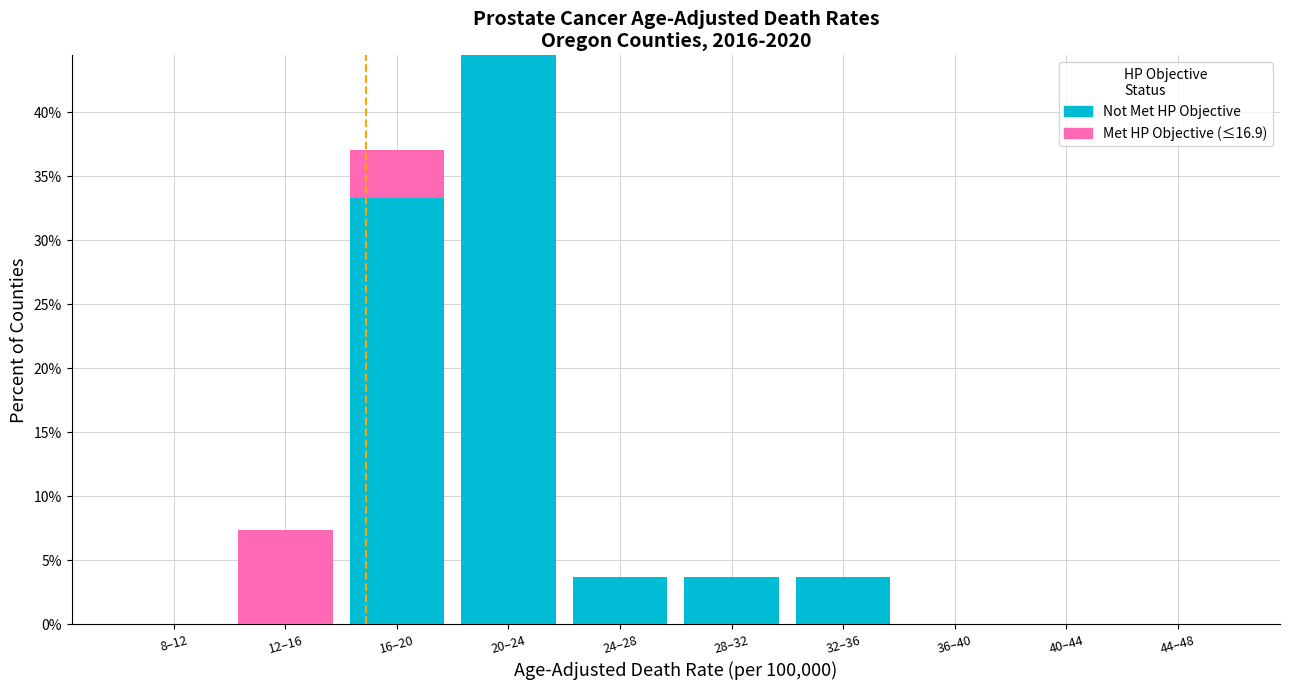

Reading right to left, list the values for the Not Met HP Objective series.

44–48=0.0	40–44=0.0	36–40=0.0	32–36=3.7	28–32=3.7	24–28=3.7	20–24=44.4	16–20=33.3	12–16=0.0	8–12=0.0